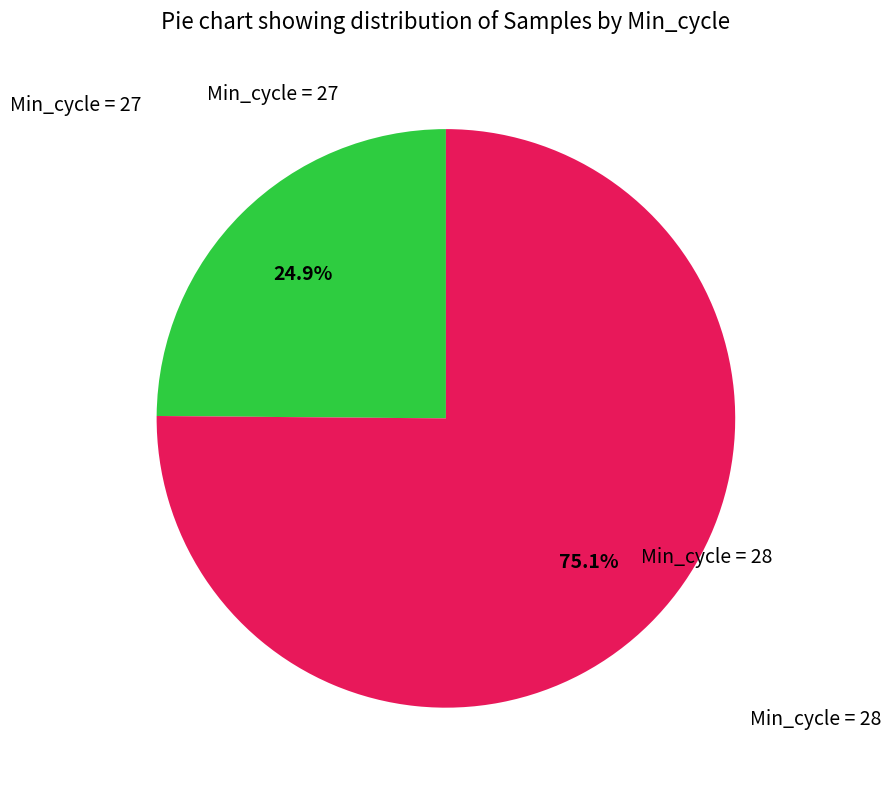

Does any single category account for the majority?

Yes